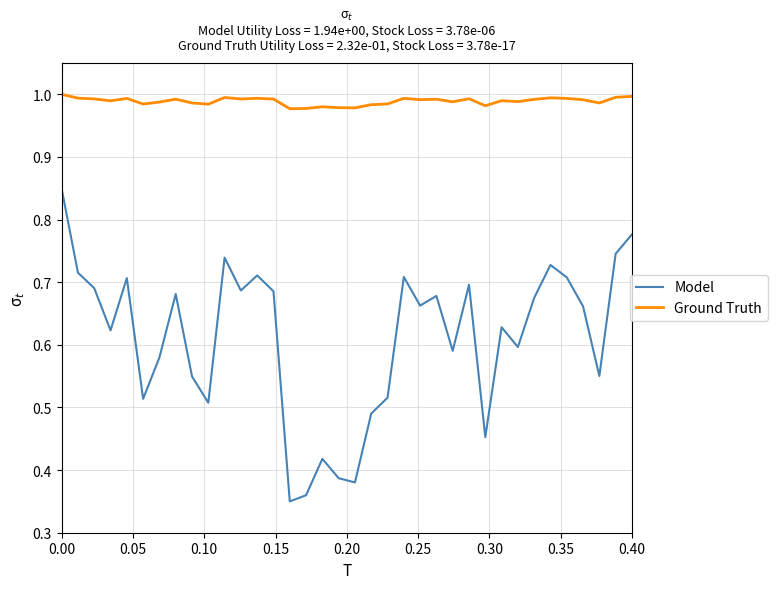

True or false: Ground Truth has more than 1 interior local peaks.

True